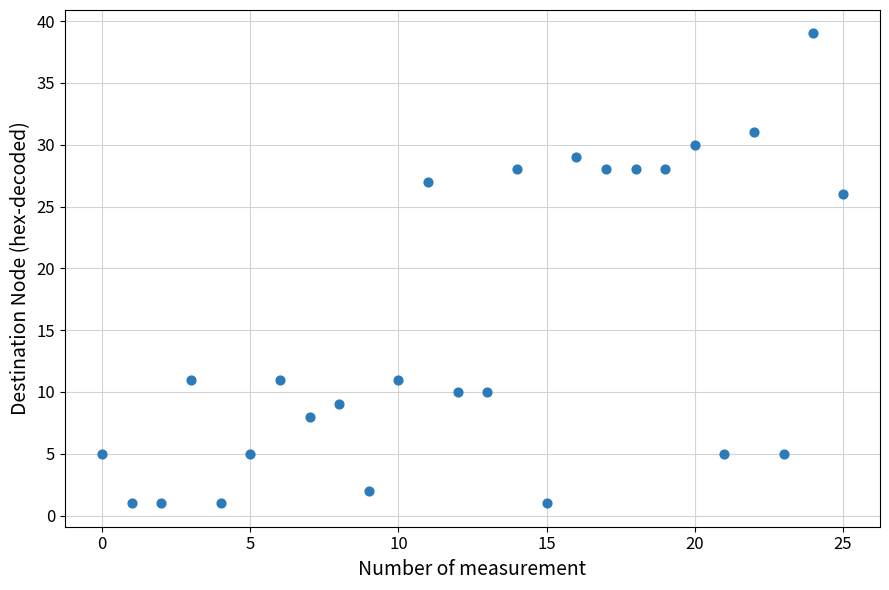

What is the range of Y values (max minus min)?

38